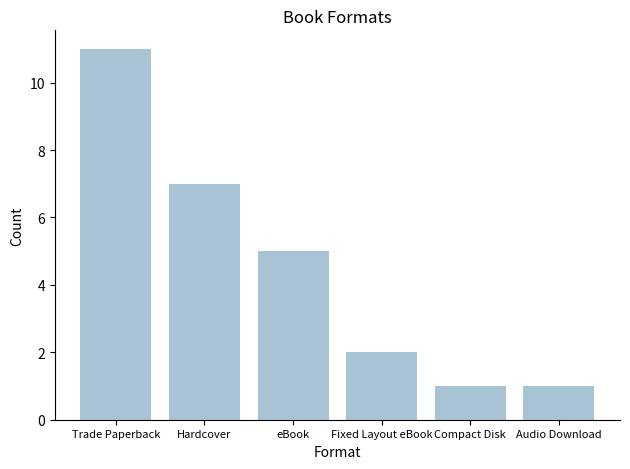

At which category does the chart reach its peak across all series?

Trade Paperback